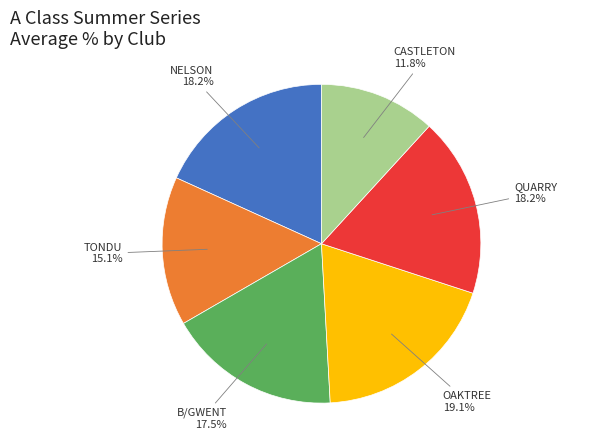

What is the largest slice in the pie chart?

OAKTREE